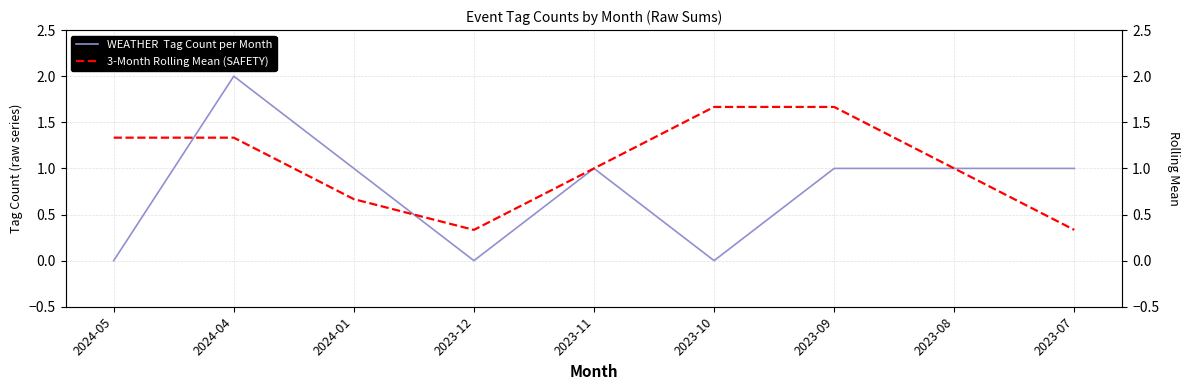

Reading right to left, what are all the values shown in this chart?

WEATHER  Tag Count per Month: 1.0	1.0	1.0	0.0	1.0	0.0	1.0	2.0	0.0
3-Month Rolling Mean (SAFETY): 0.3	1.0	1.7	1.7	1.0	0.3	0.7	1.3	1.3